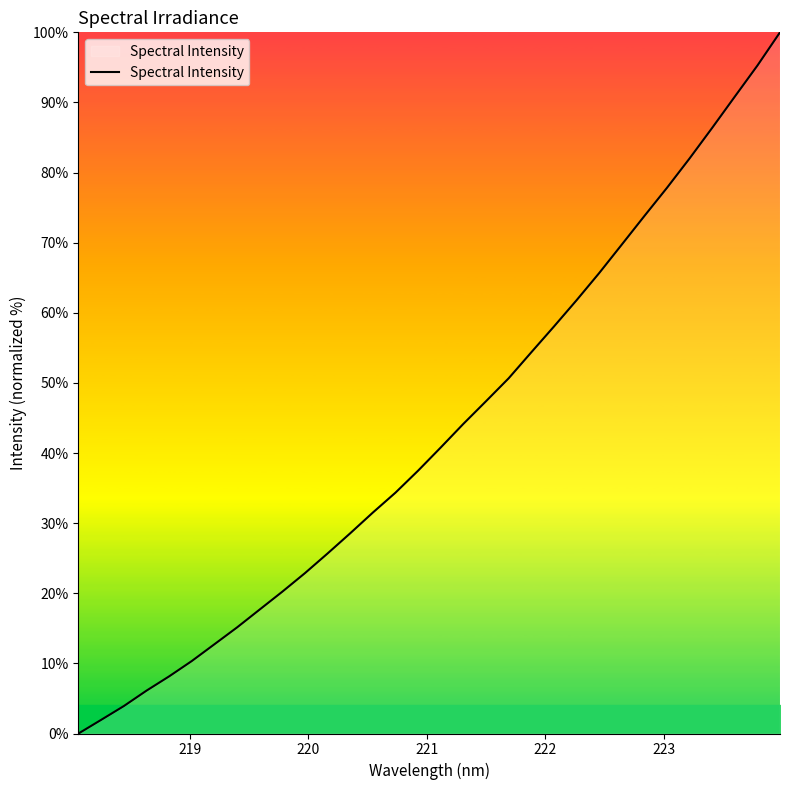

What is the greatest value displayed?

100.0